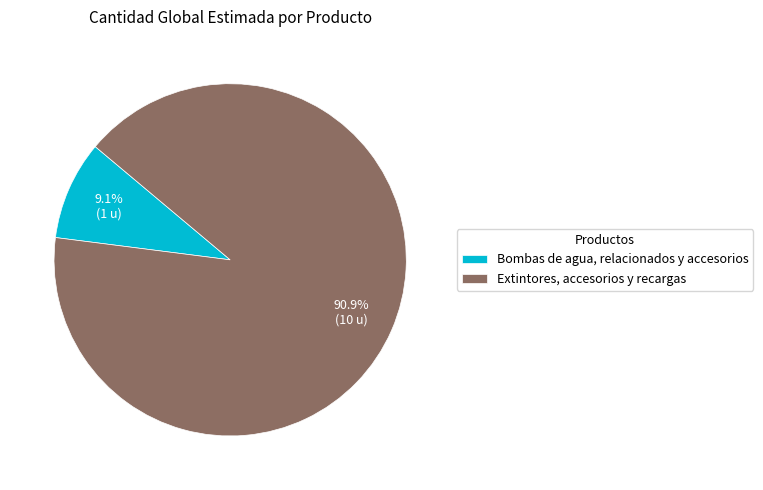

Which category has the smallest portion of the pie?

Bombas de agua, relacionados y accesorios